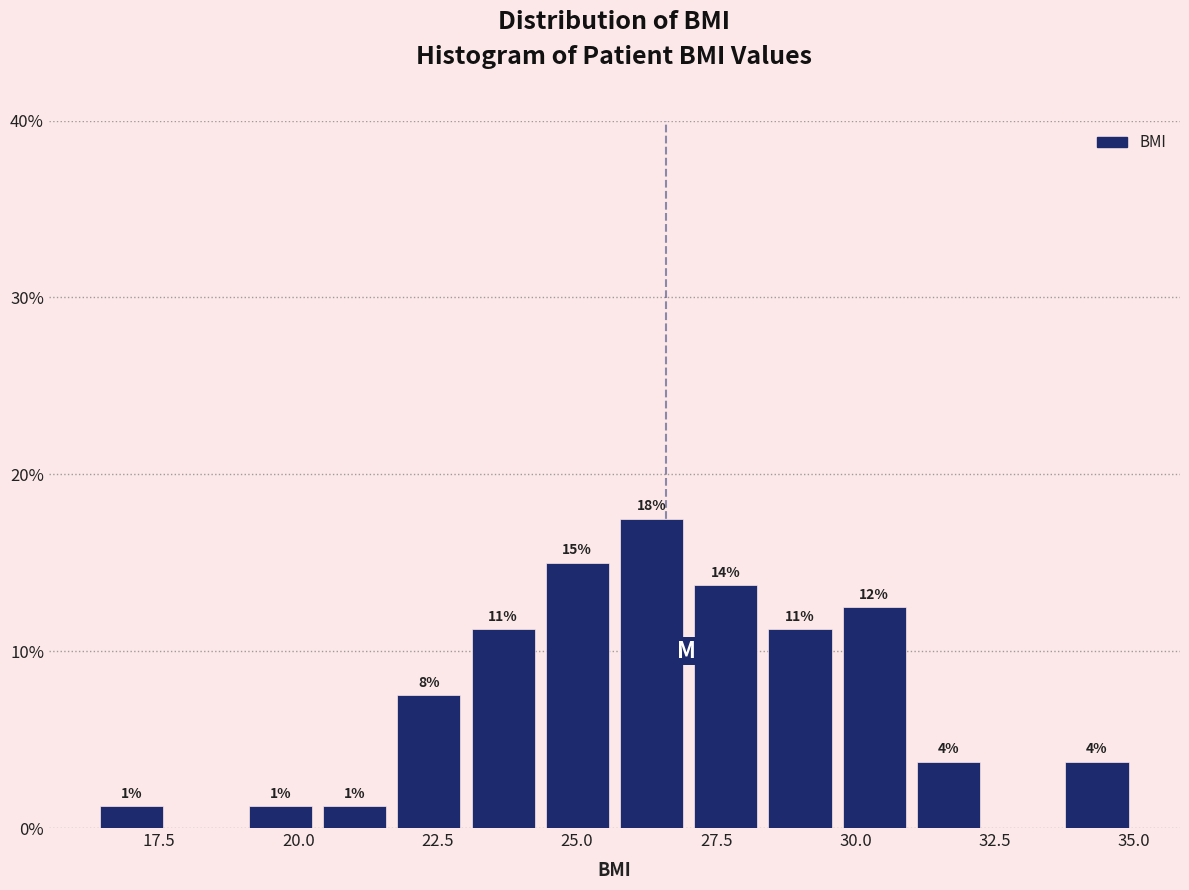

Read against the x-axis, roughly where is the centre of the tallest bar?

26.5